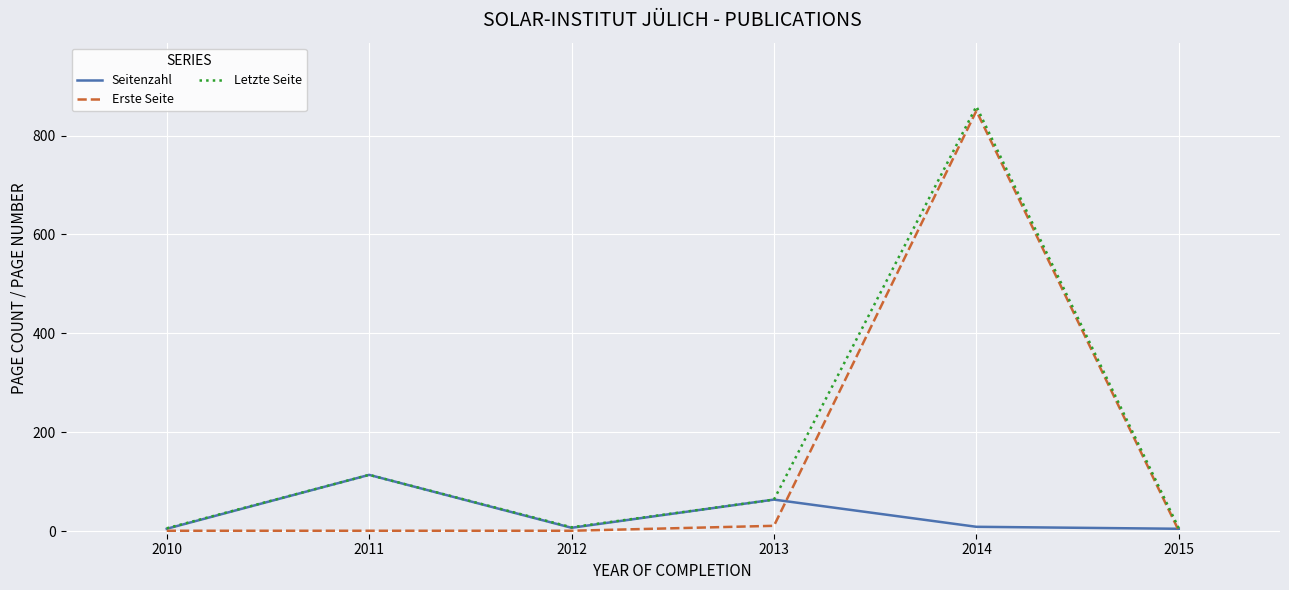

At which category is the sum across all series the highest?

2014